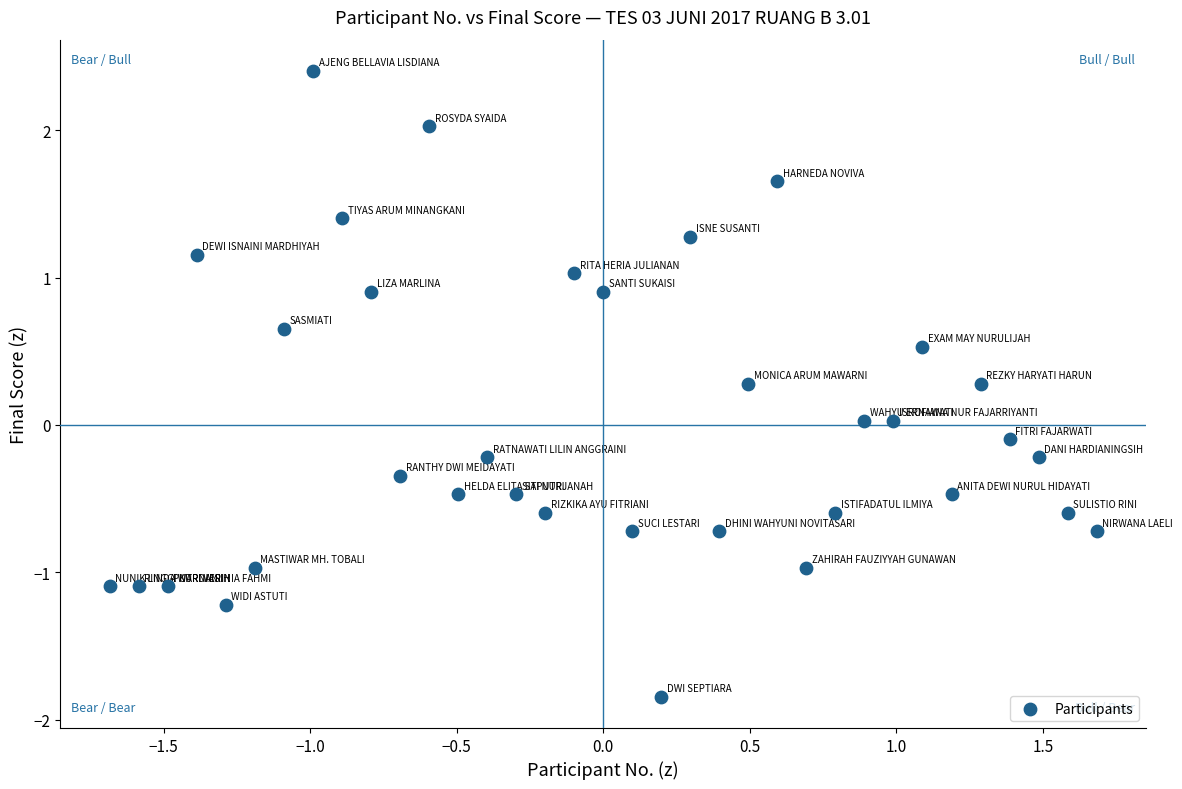

What is the range of Y values (max minus min)?

4.2